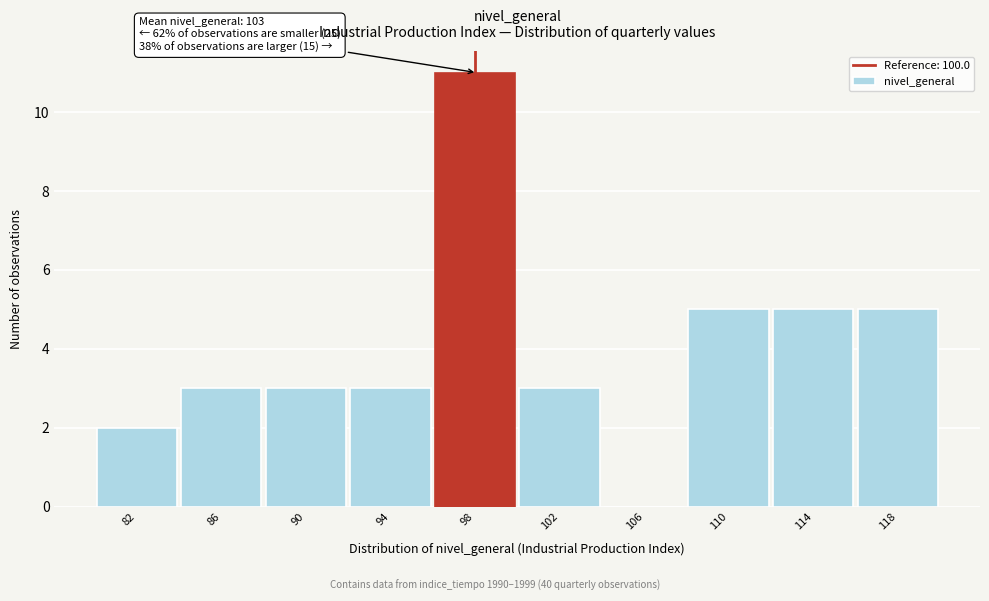

Reading left to right, what are all the values shown in this chart?

82=2	86=3	90=3	94=3	98=11	102=3	106=0	110=5	114=5	118=5